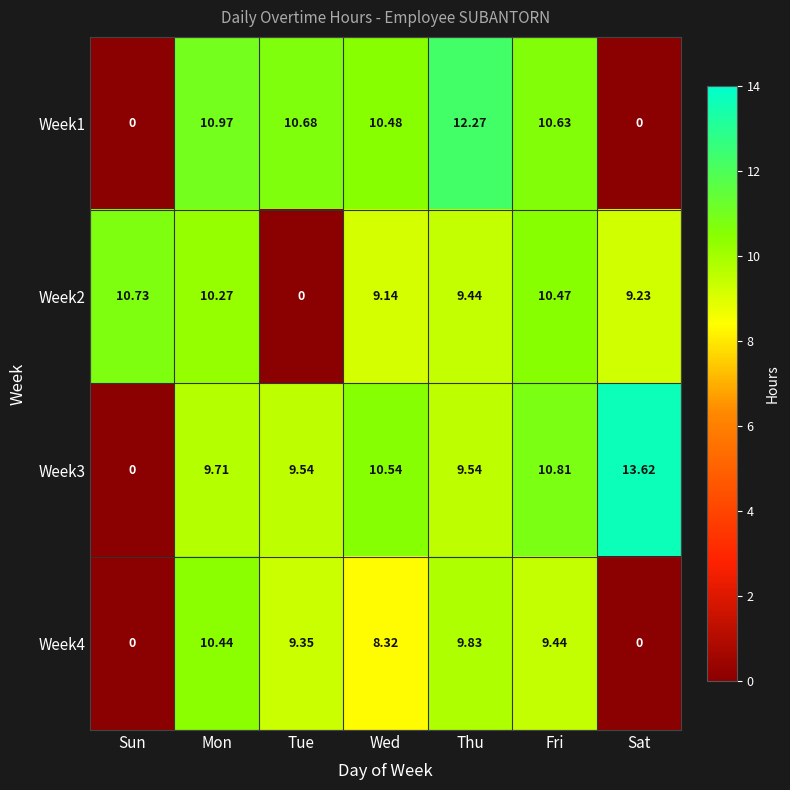

What is the difference between the highest and lowest values at Fri?

1.4